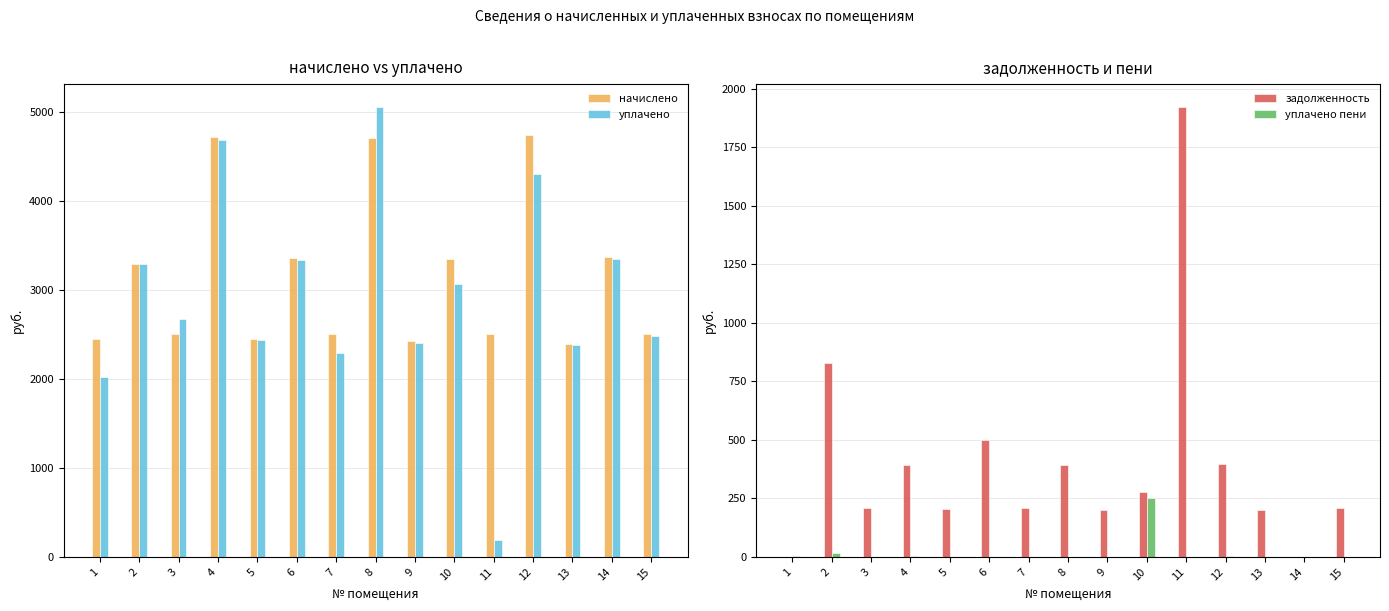

Reading right to left, extract all data points from this chart.

начислено: 15=2501.5	14=3372.6	13=2397.6	12=4739.3	11=2501.5	10=3348.6	9=2429.5	8=4707.2	7=2509.4	6=3356.6	5=2453.5	4=4723.3	3=2509.4	2=3292.7	1=2445.6
уплачено: 15=2480.2	14=3343.9	13=2377.2	12=4304.0	11=186.8	10=3069.6	9=2408.8	8=5059.5	7=2290.8	6=3330.8	5=2432.7	4=4681.5	3=2675.9	2=3292.7	1=2018.2
задолженность: 15=208.5	14=0.0	13=199.8	12=395.4	11=1924.0	10=279.1	9=202.5	8=392.3	7=209.1	6=500.6	5=204.5	4=393.6	3=209.1	2=828.0	1=0.0
уплачено пени: 15=0.0	14=0.2	13=0.0	12=3.3	11=0.0	10=251.2	9=0.0	8=0.0	7=0.0	6=0.0	5=0.2	4=3.1	3=0.0	2=17.3	1=4.8